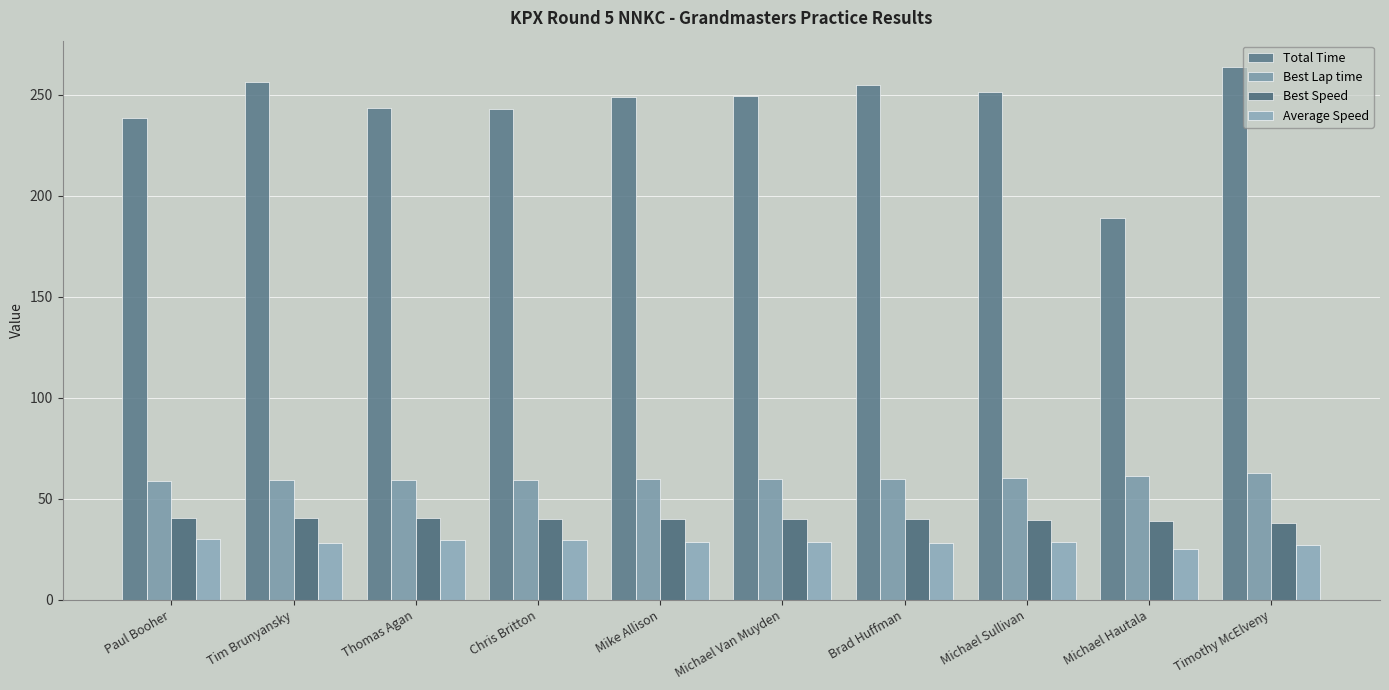

What is the label of the 4th bar from the right?

Brad Huffman